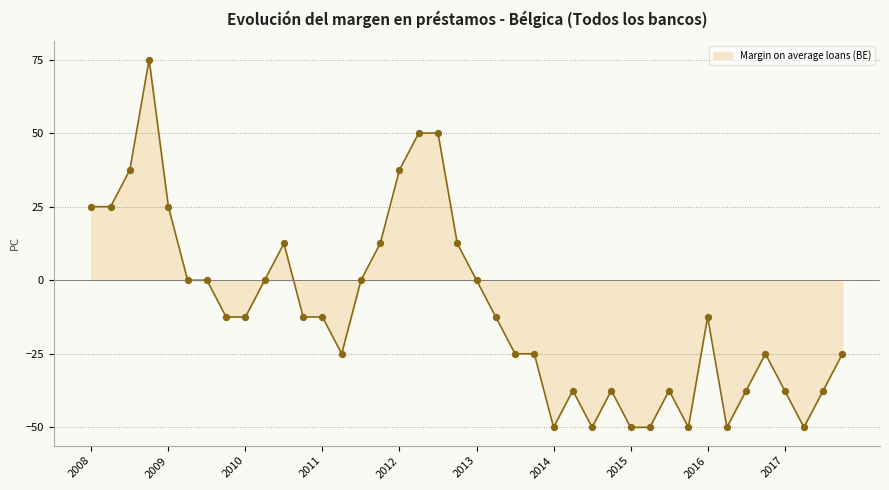

What is the greatest value displayed?

75.0